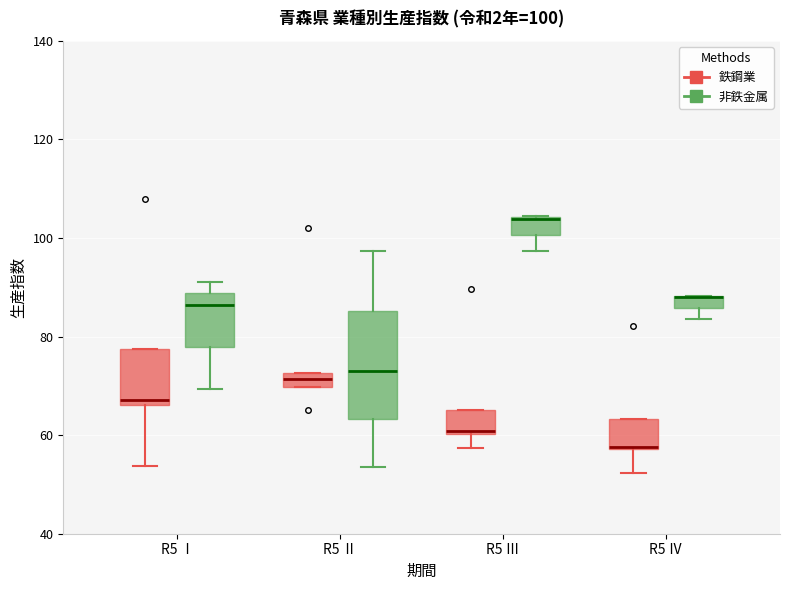

Which box is the tallest, from its lower edge to its upper edge?

R5 Ⅱ (非鉄金属)